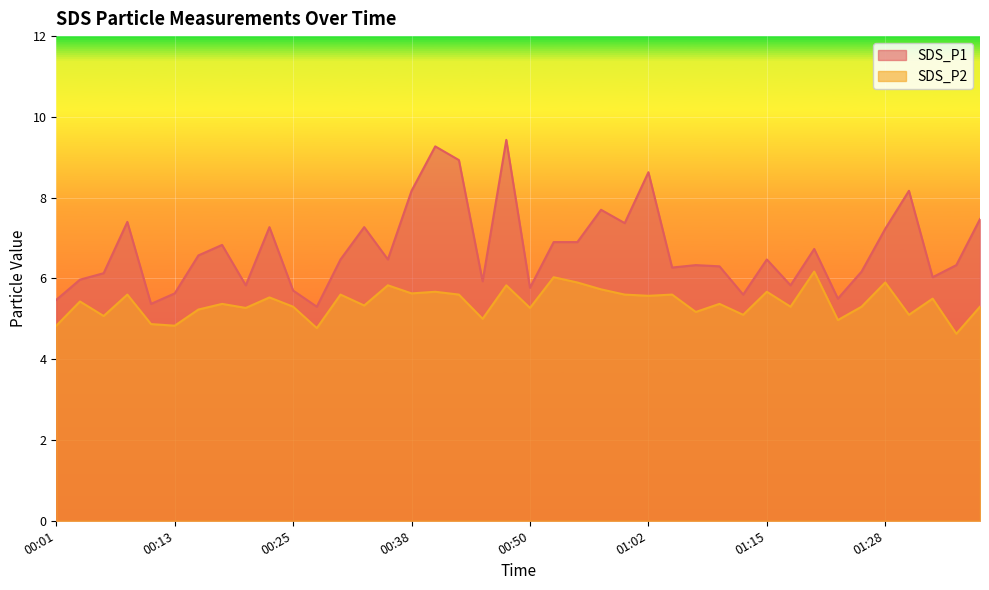

True or false: SDS_P2 has a value of 5.6 at 00:08.

True